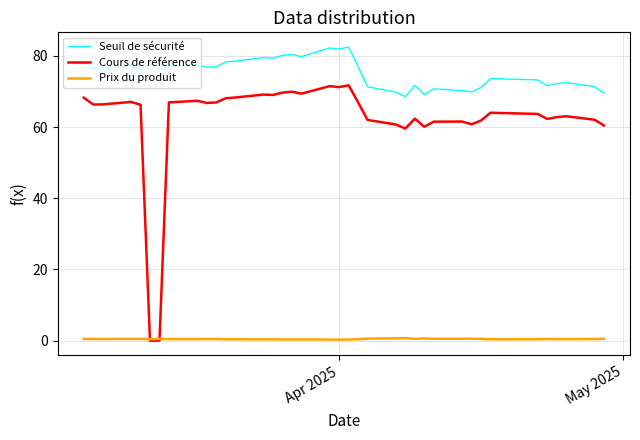

What is the greatest value displayed?

82.5